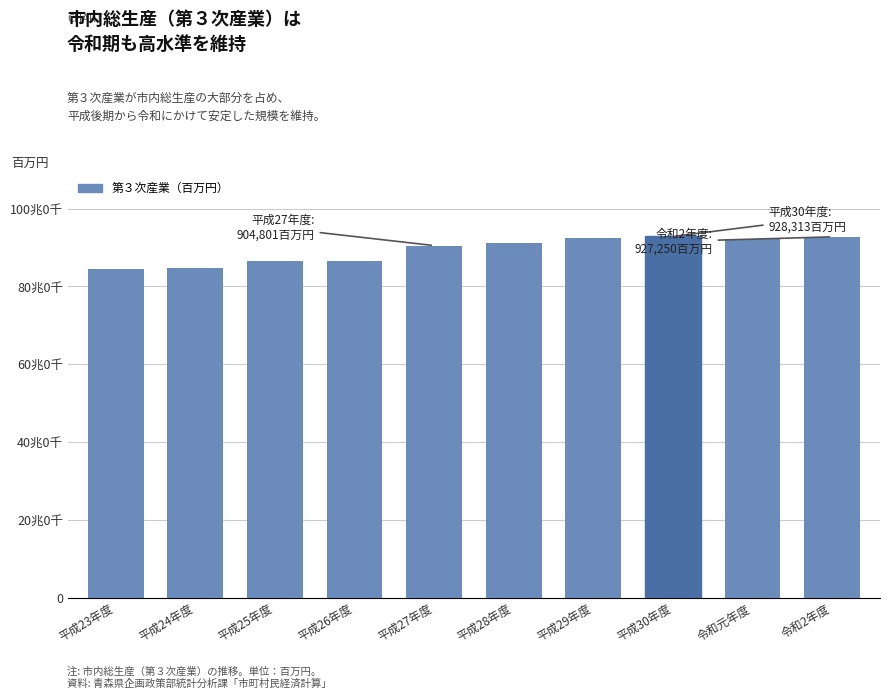

What is the difference between the values at 平成29年度 and 平成26年度?

57700